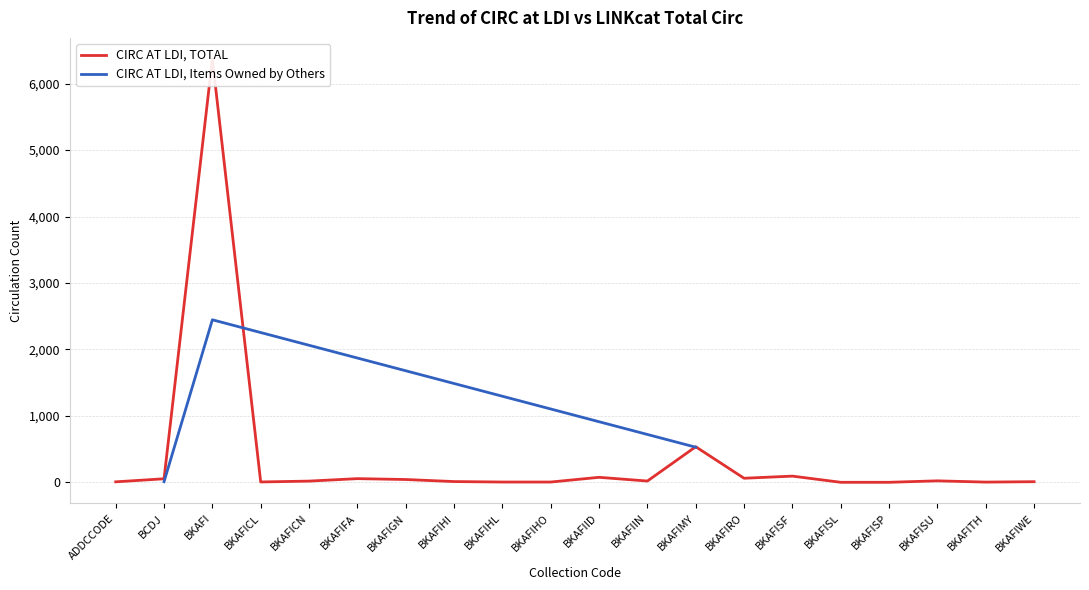

Where is CIRC AT LDI, Items Owned by Others nearest to the value 1228?

BKAFIMY